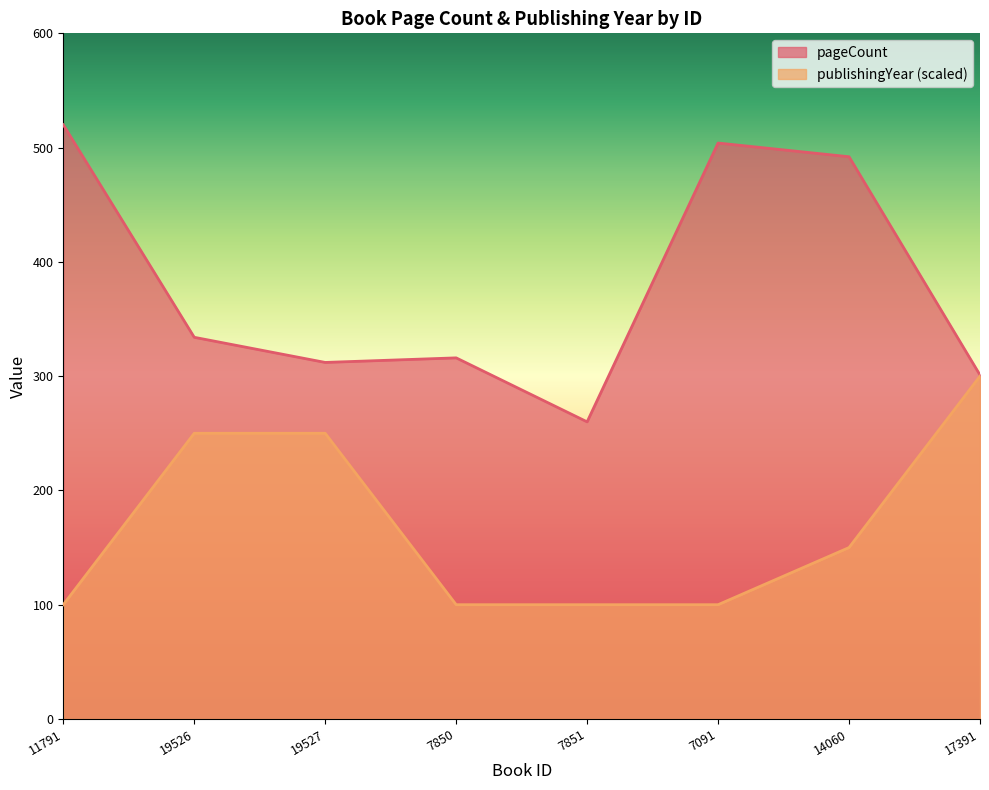

What is the total value across all series at 19527?

562